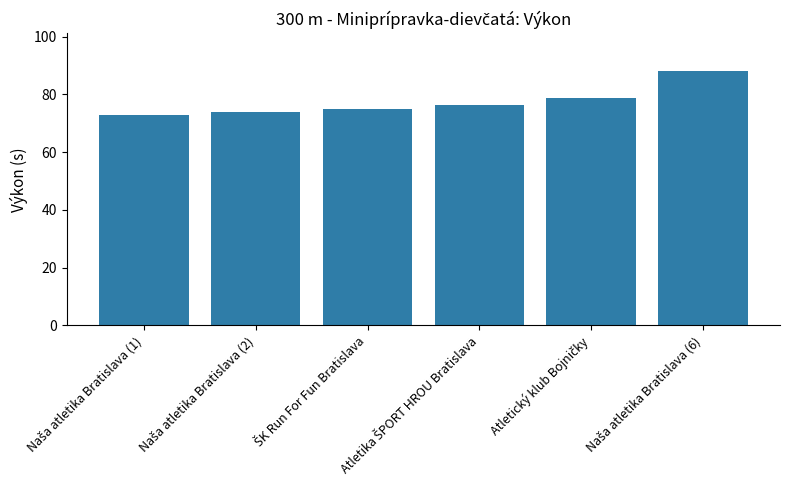

What is the value of the 5th bar from the left?

78.7